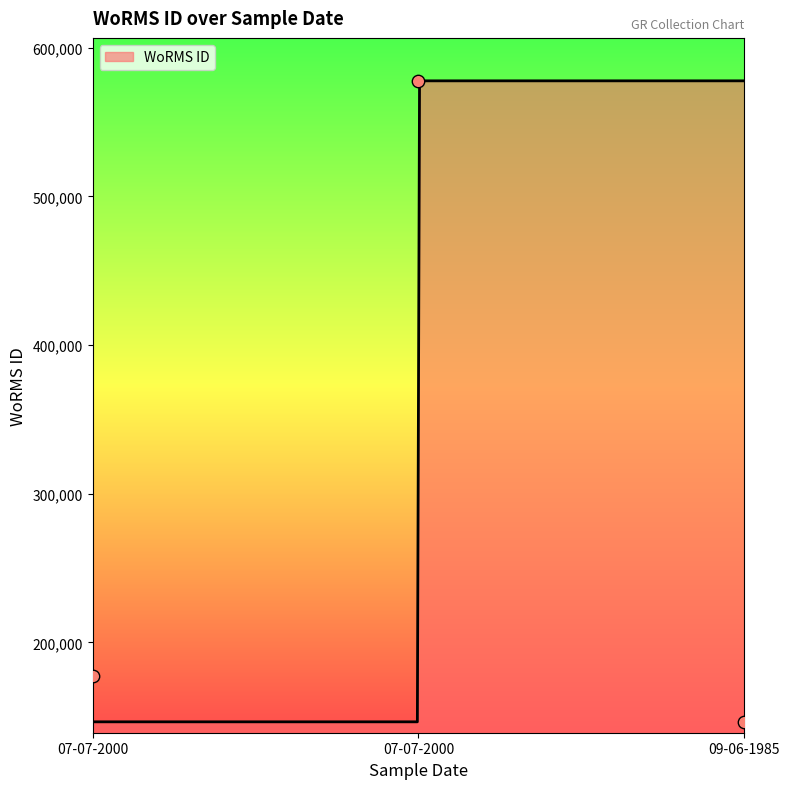

What is the change in value from 07-07-2000 to 07-07-2000?

+400103